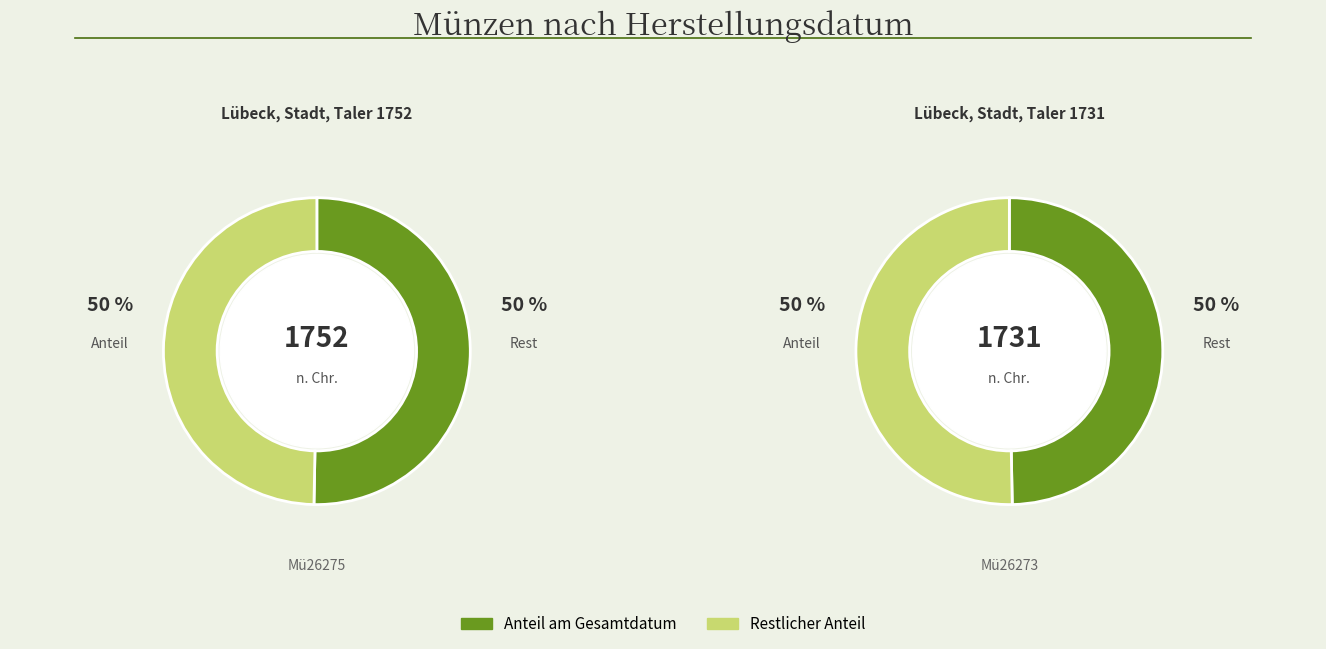

Rank the categories by value from lowest to highest.

Mü26273, Mü26275